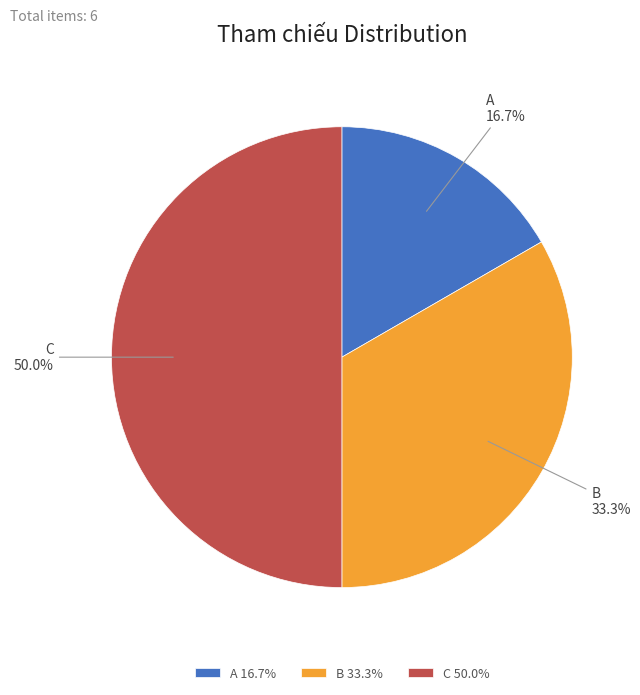

How many slices are in this pie chart?

3